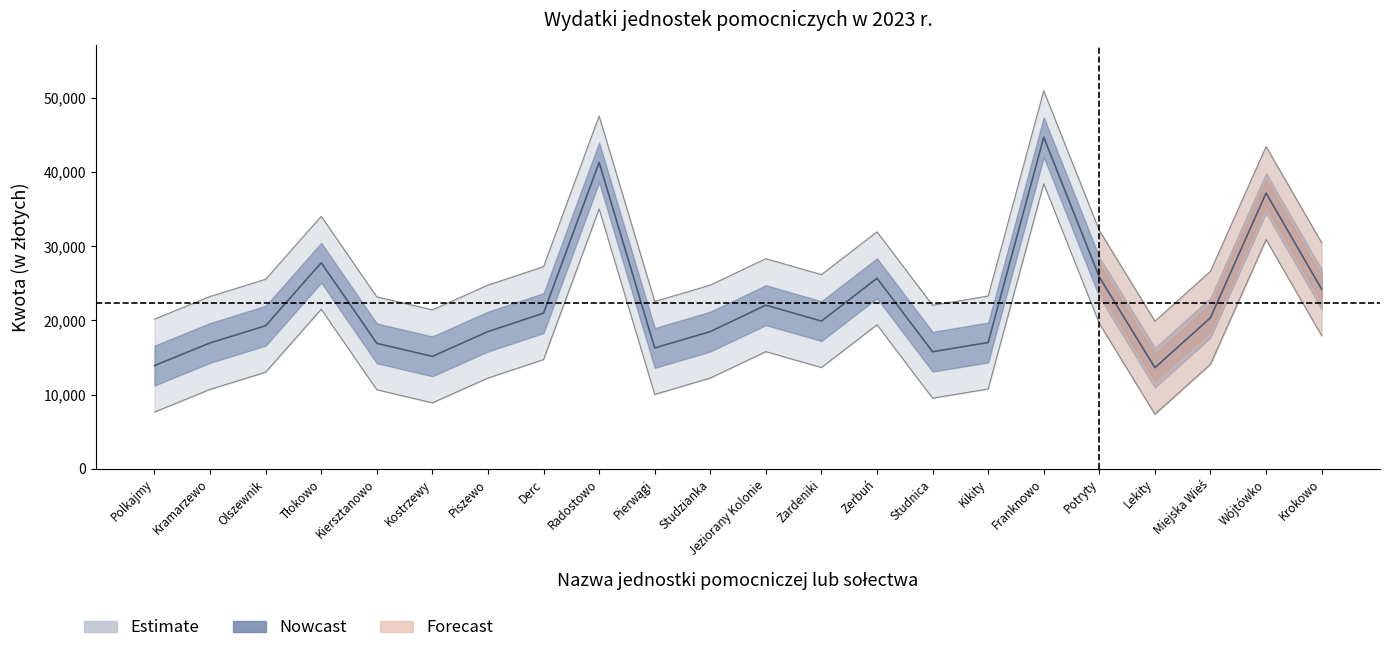

What is the smallest value displayed?

13636.7